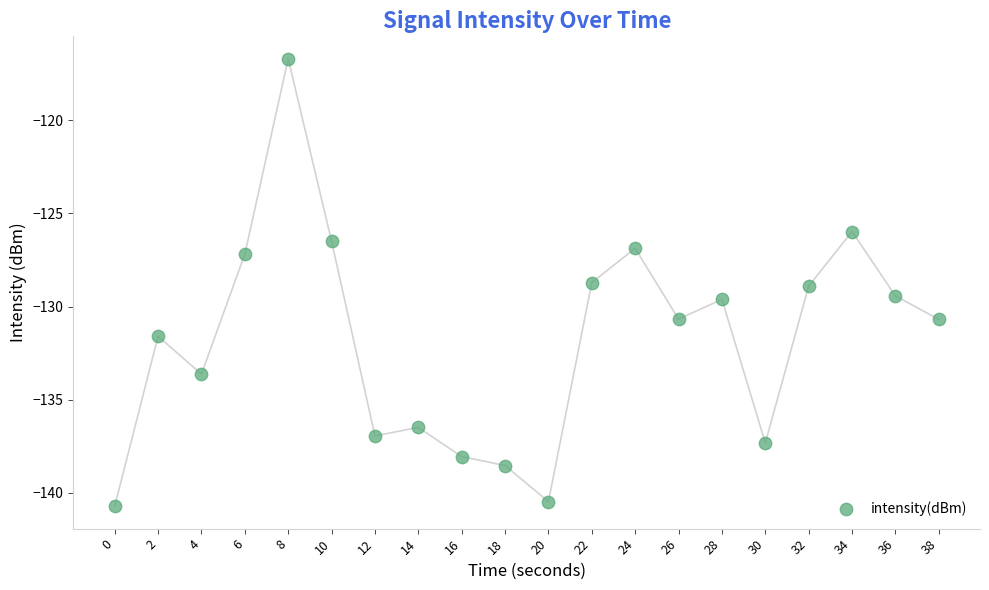

What is the range of X values (max minus min)?

38.0